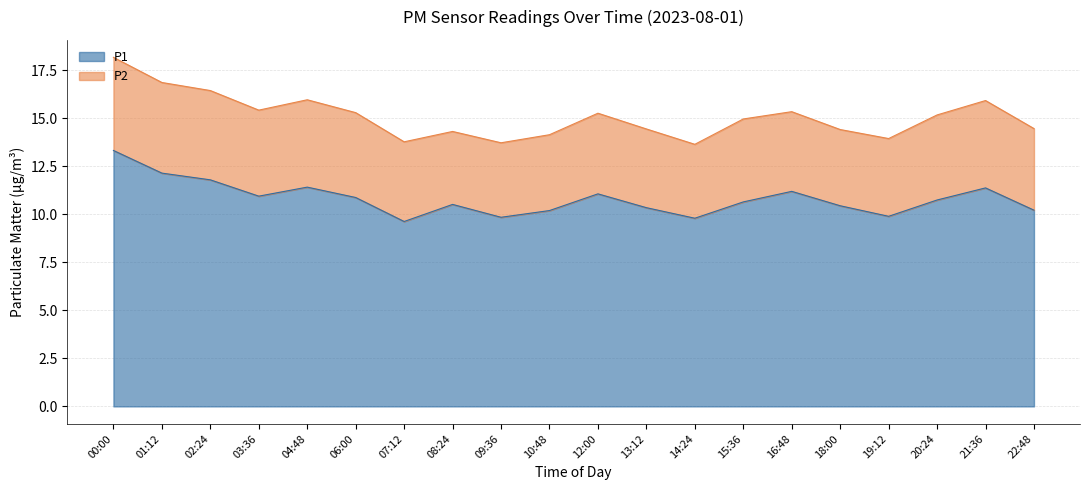

What is the value of the 15th point from the left?

11.2